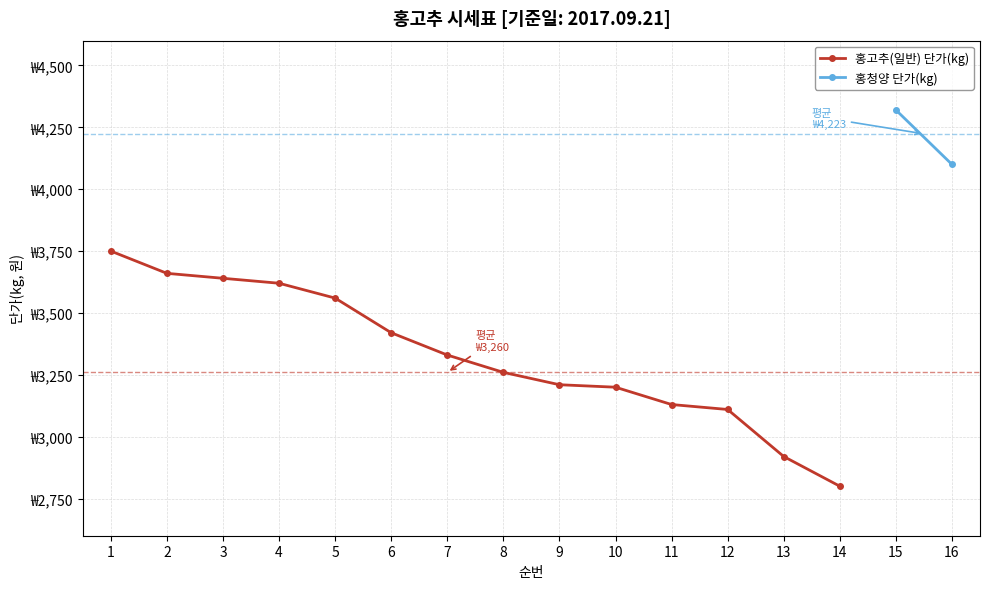

Reading left to right, extract all data points from this chart.

1=3750	2=3660	3=3640	4=3620	5=3560	6=3420	7=3330	8=3260	9=3210	10=3200	11=3130	12=3110	13=2920	14=2800